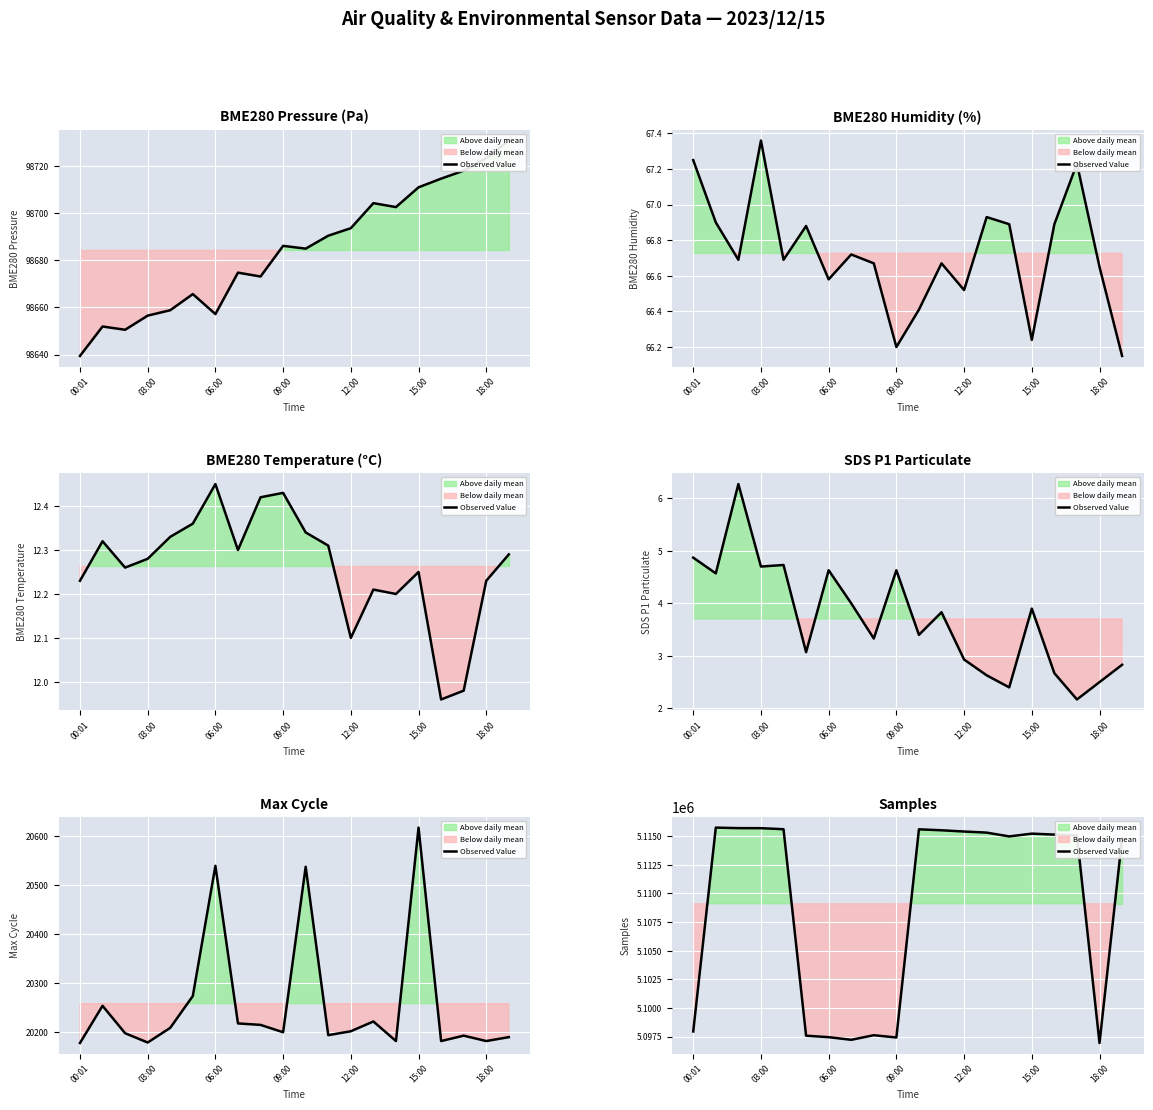

What is the change in value from 15:00 to 13?

+17719